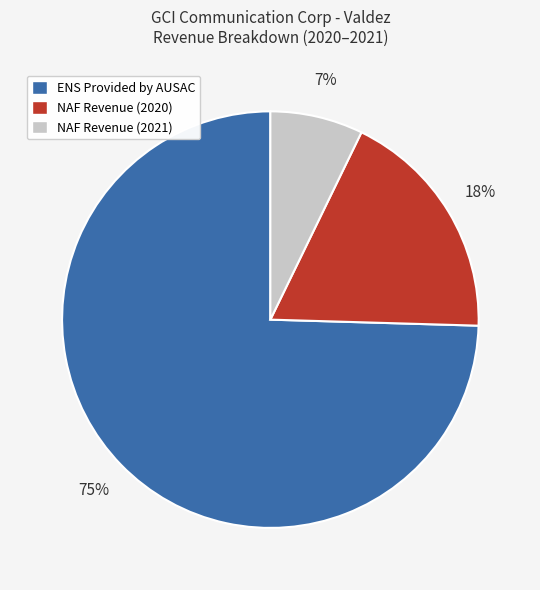

Does any single category account for the majority?

Yes